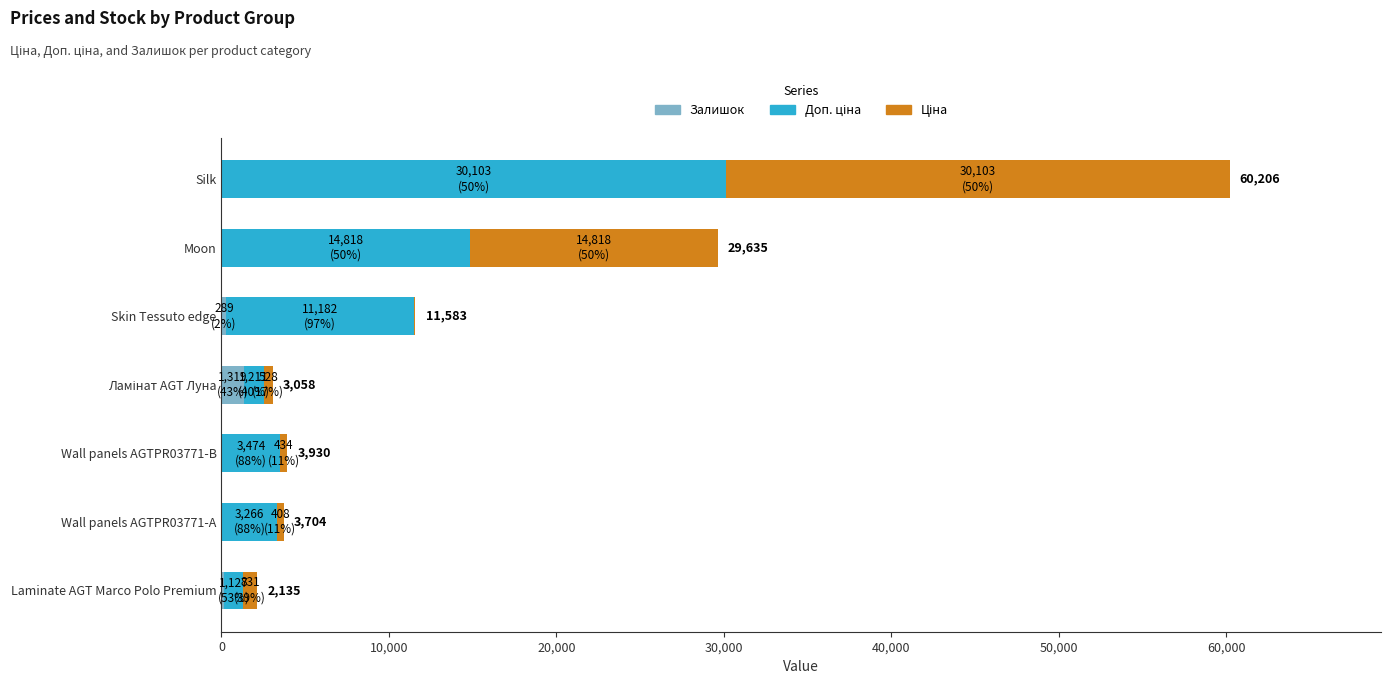

At which category is the sum across all series the highest?

Silk